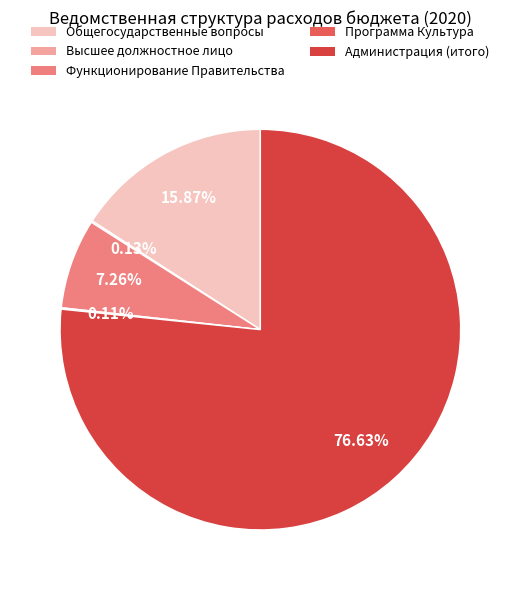

Is there a majority slice in this chart?

Yes